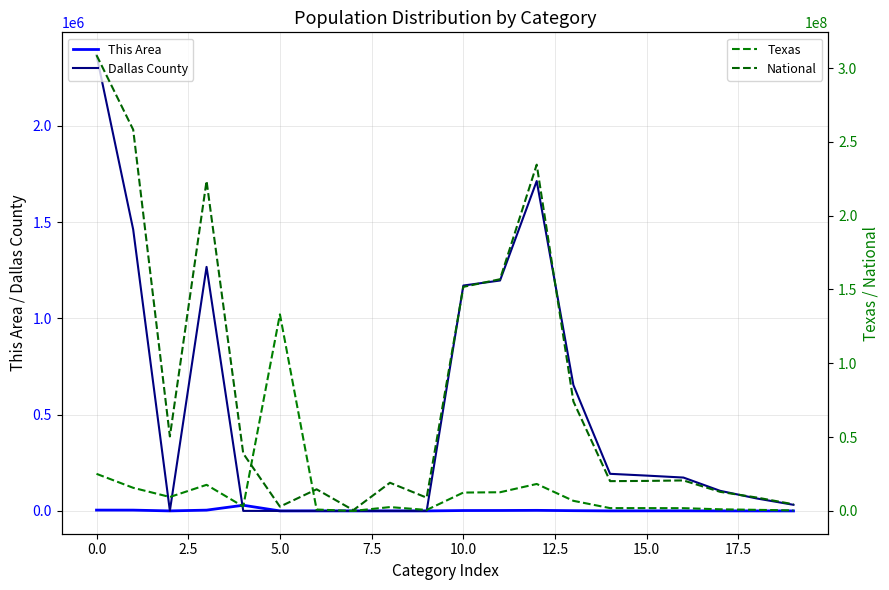

Is it true that This Area equals 1332 at 0.0?

False